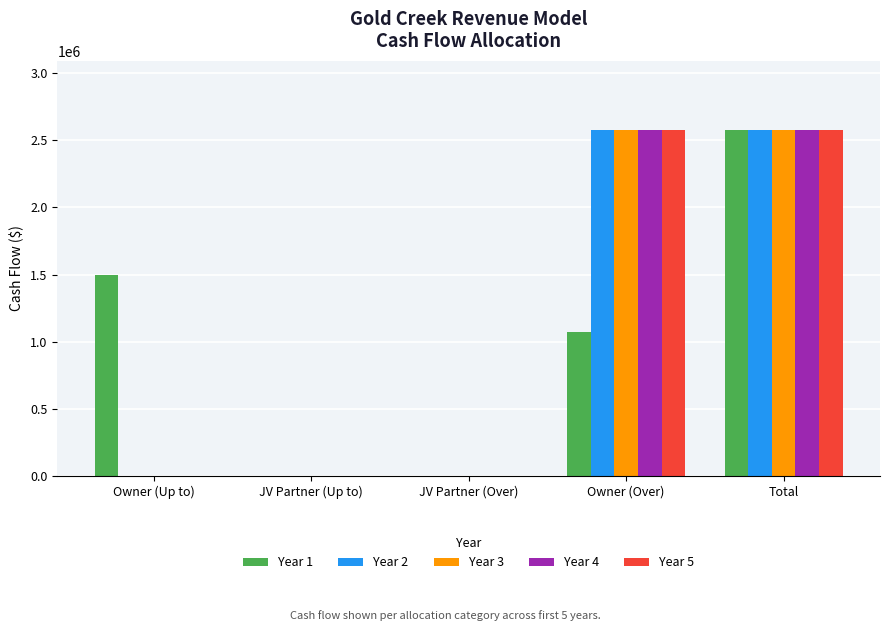

Is it true that Year 4 equals -1521690 at JV Partner (Over)?

False